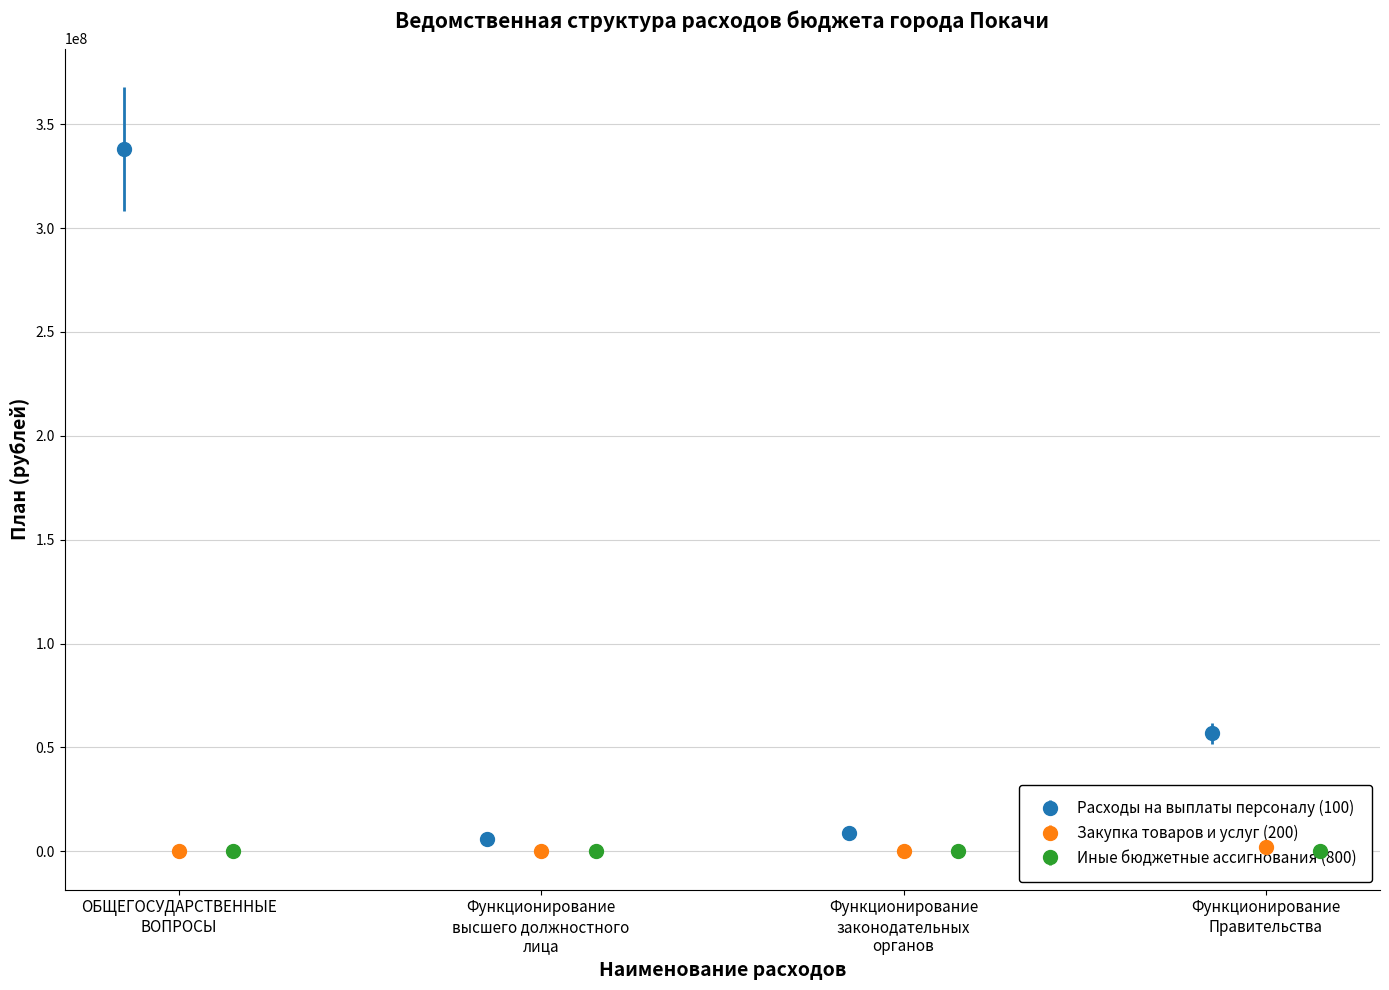

True or false: Расходы на выплаты персоналу (100) has more than 0 interior local peaks.

False